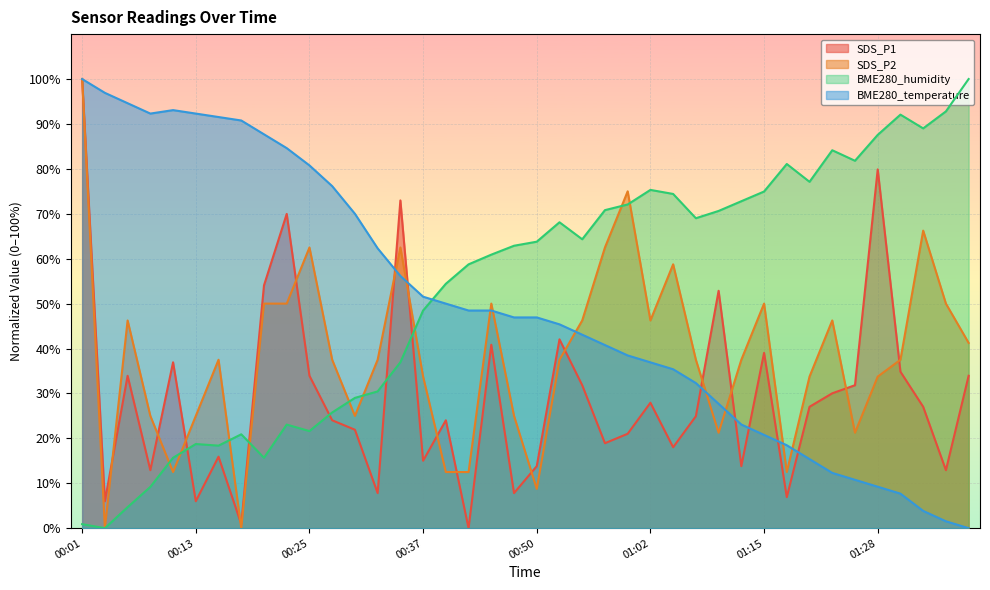

What is the value of the BME280_humidity point at the 32nd from the left?

81.1